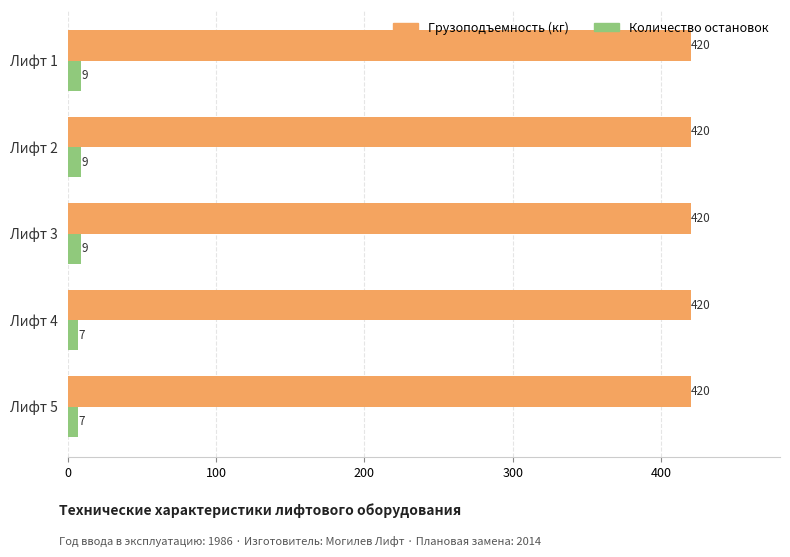

What is the difference between the highest and lowest values at Лифт 3?

411